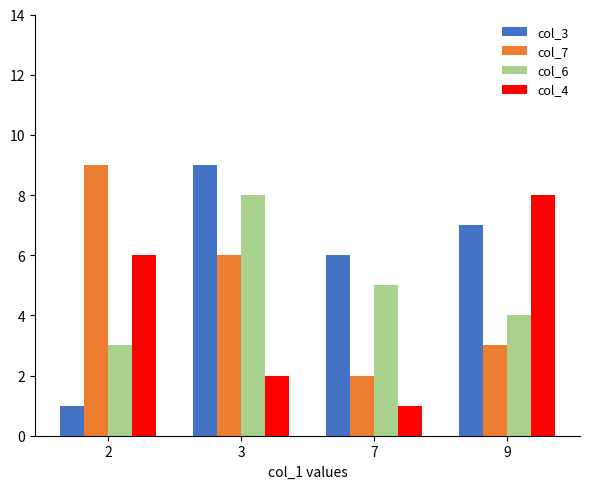

What is the average value of the col_7 series?

5